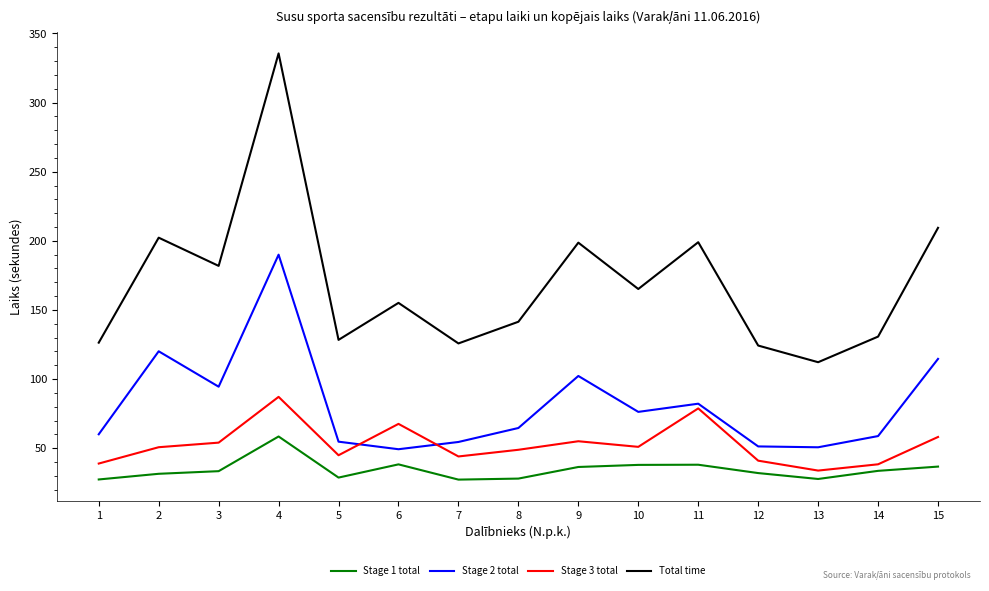

True or false: Stage 1 total and Stage 3 total intersect in this chart.

False